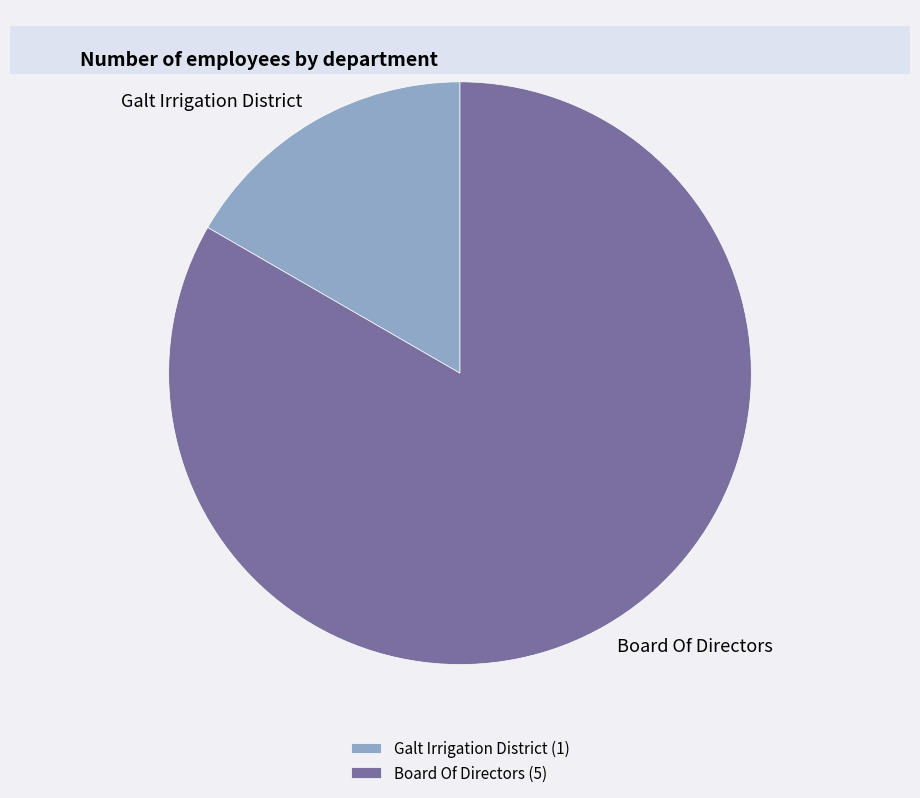

Is the sum of Galt Irrigation District and Board Of Directors greater than half?

Yes